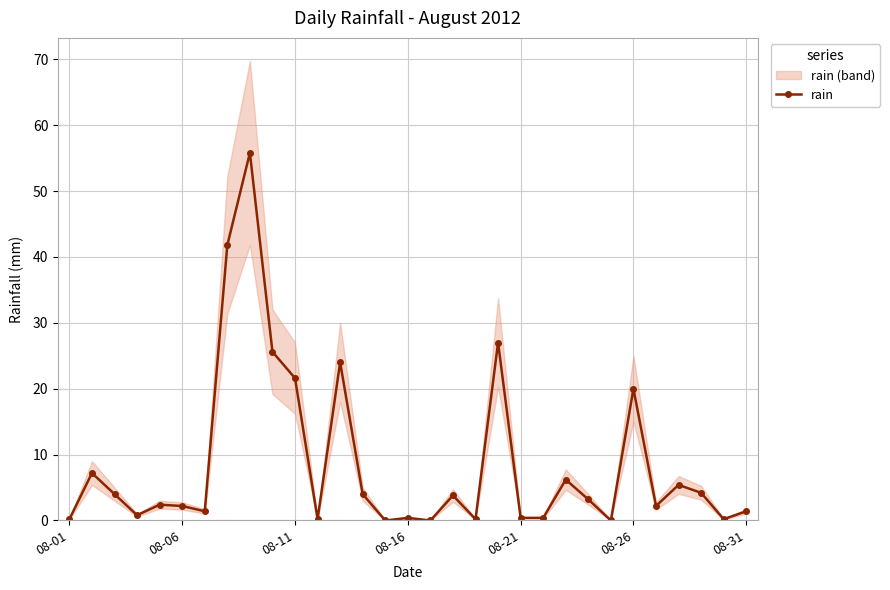

What is the highest value of the rain series?

55.8